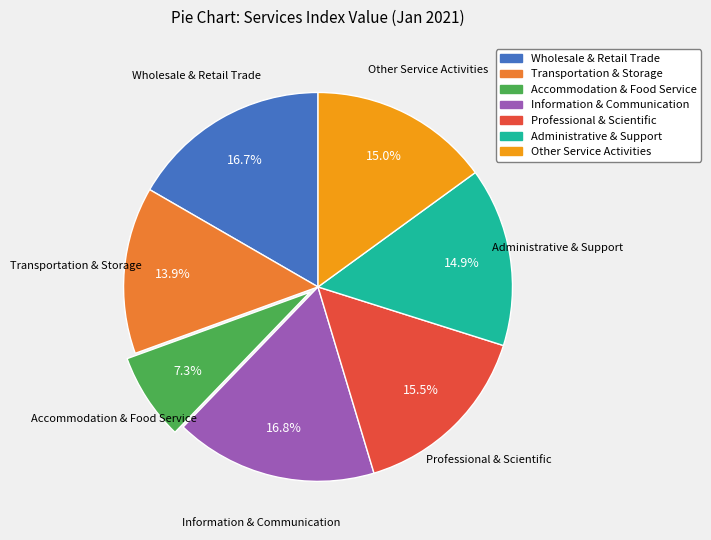

Combined, do Professional & Scientific and Transportation & Storage account for over 50%?

No